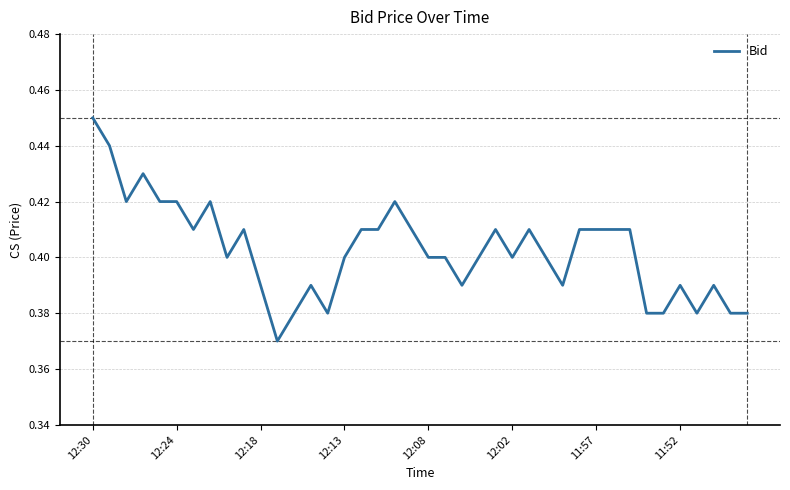

Does the chart have visible grid lines?

Yes